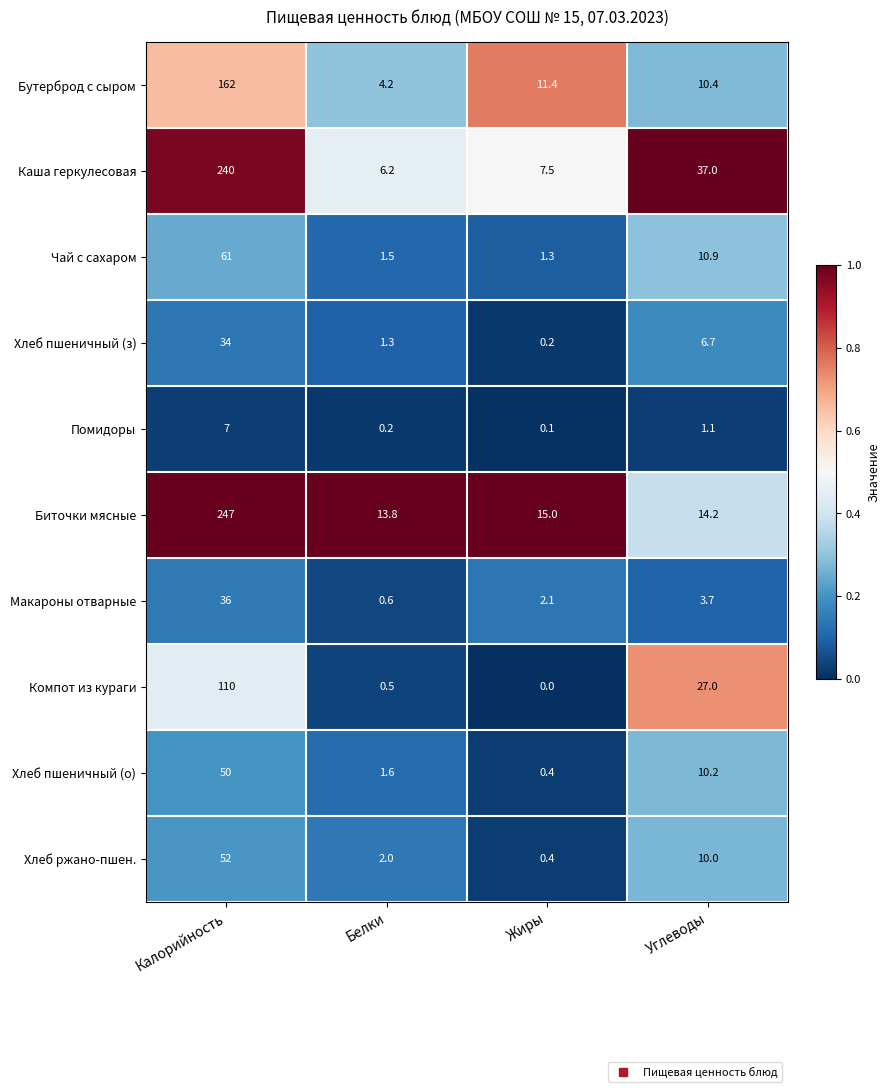

Rank the series by their maximum value, from lowest to highest.

Помидоры, Хлеб пшеничный (з), Макароны отварные, Хлеб пшеничный (о), Хлеб ржано-пшен., Чай с сахаром, Компот из кураги, Бутерброд с сыром, Каша геркулесовая, Биточки мясные